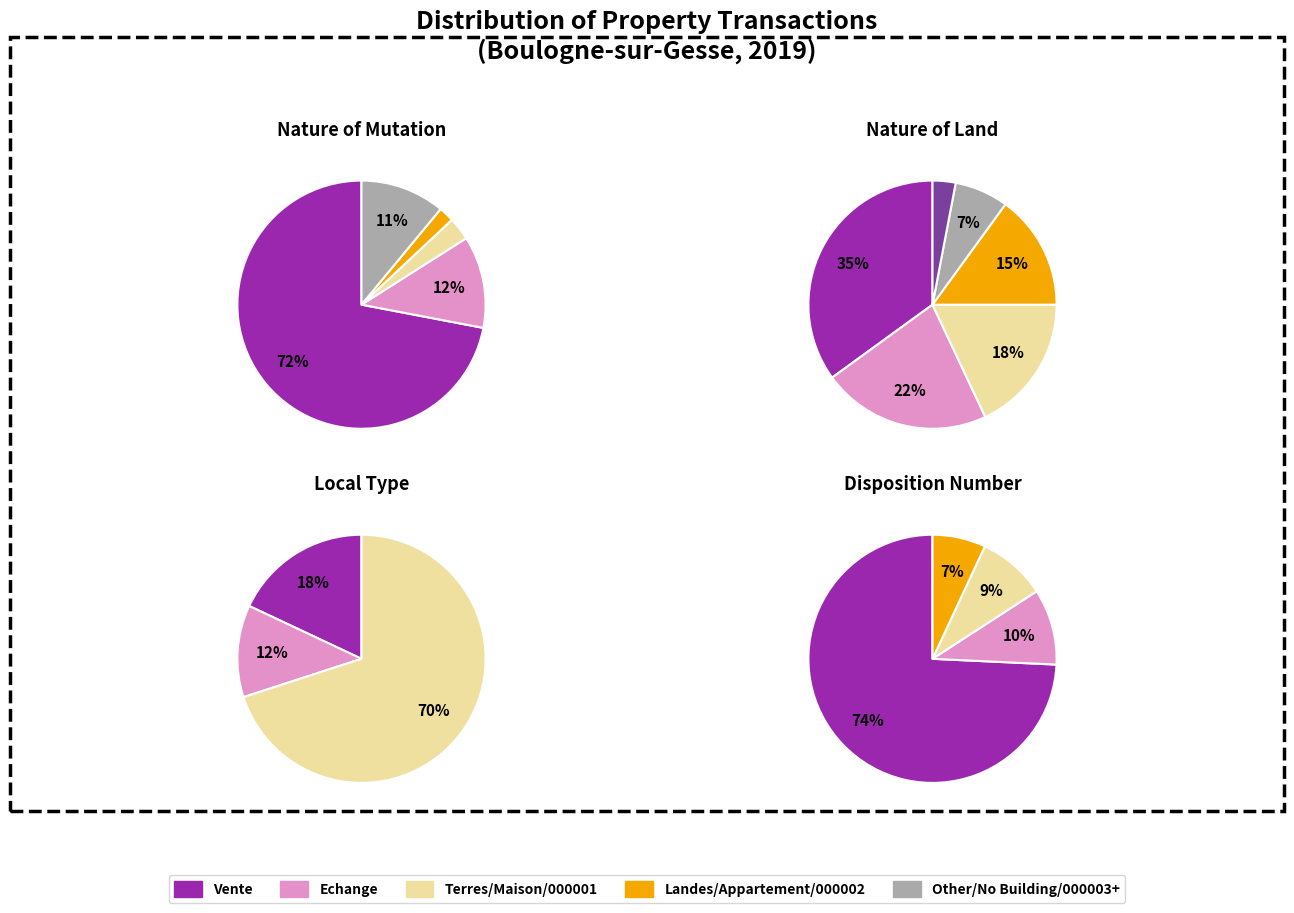

True or false: 1 accounts for 0% of the total.

True